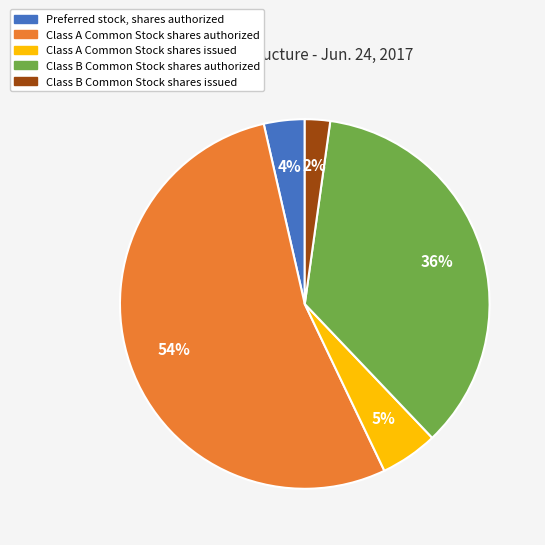

How many slices are in this pie chart?

5